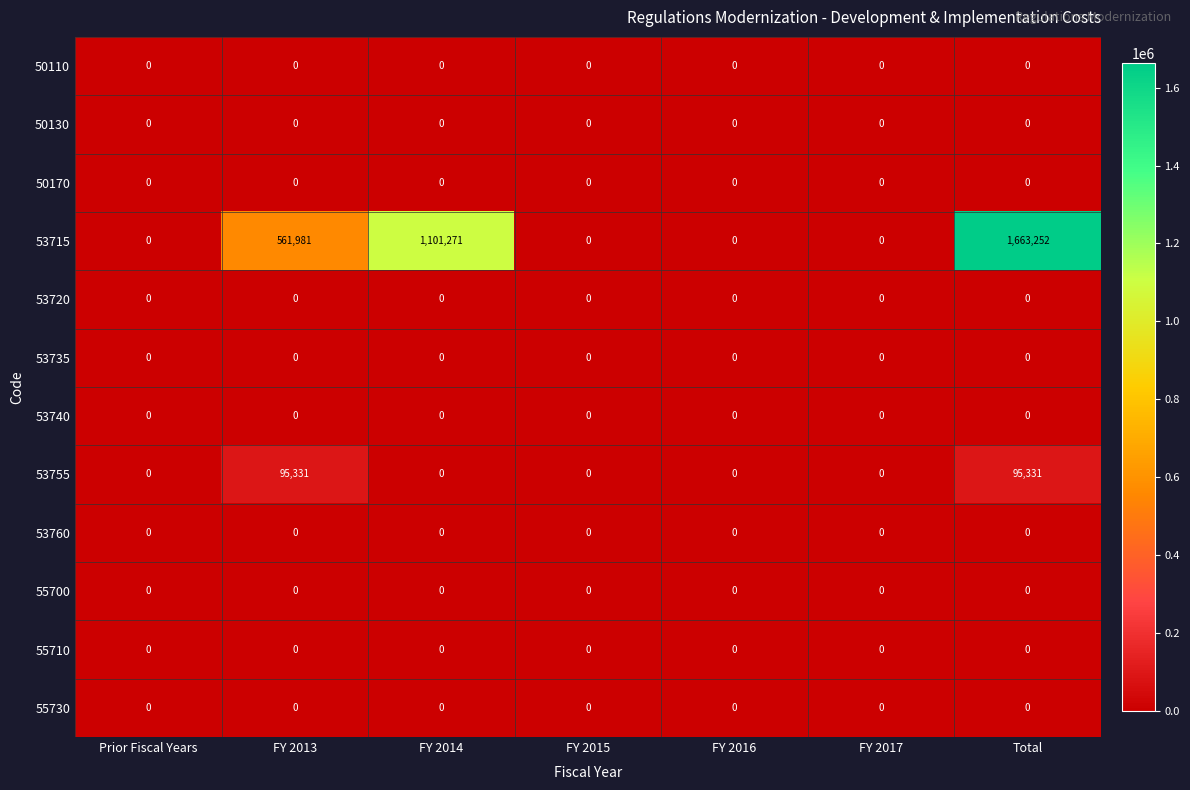

Which series has the widest spread of values?

53715